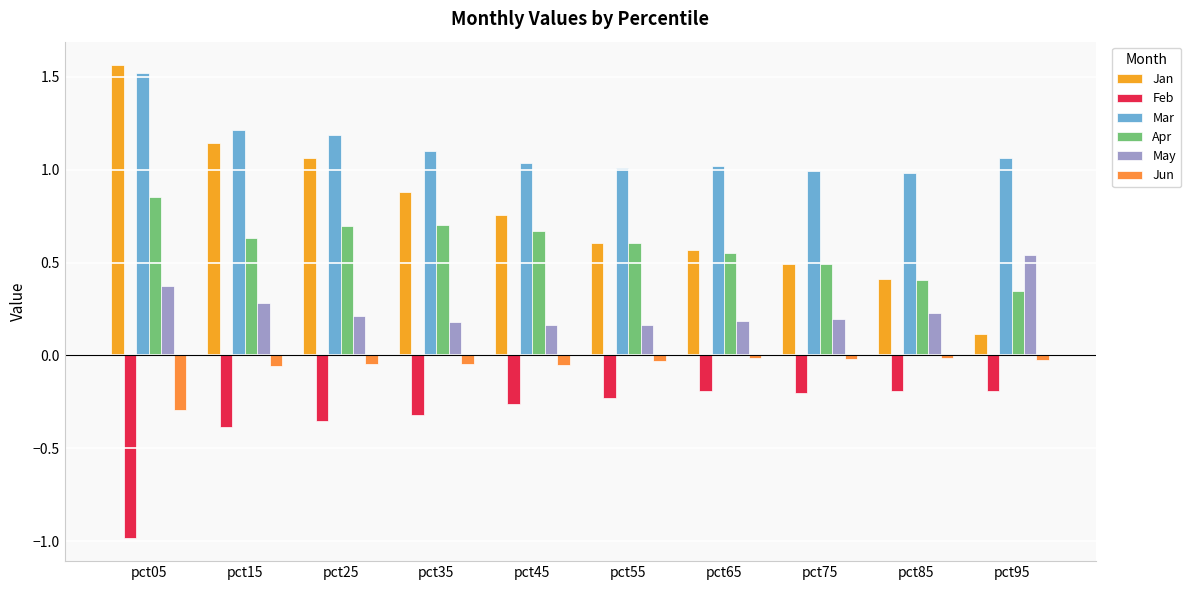

Is the value of Apr at pct15 greater than the value of Jun at pct85?

Yes